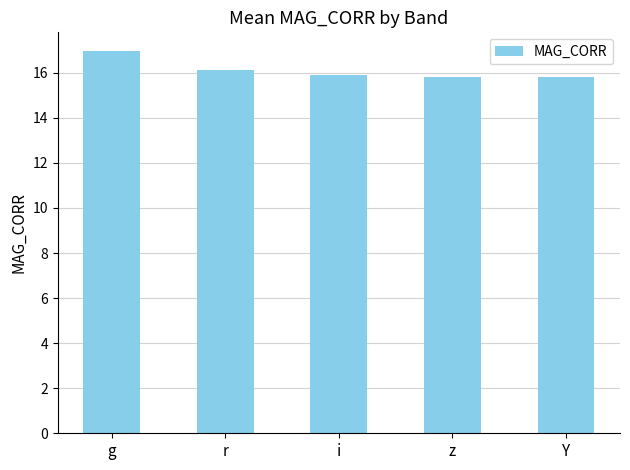

The value at Y is 3.9. True or false?

False